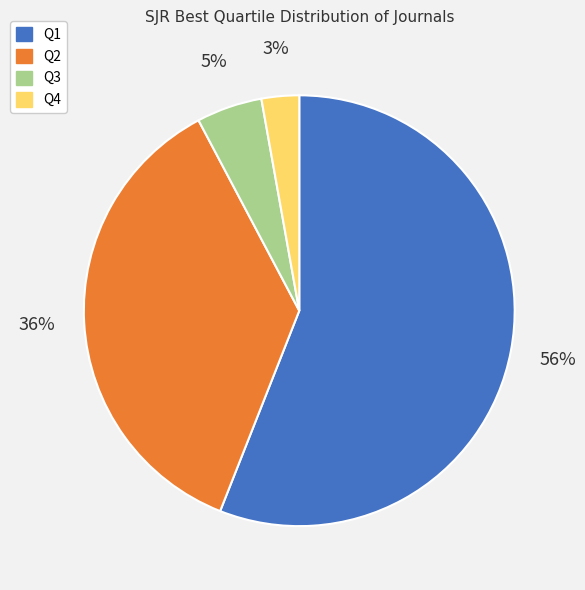

To the nearest percent, what is the difference between the Q4 and Q3 slice percentages?

2%